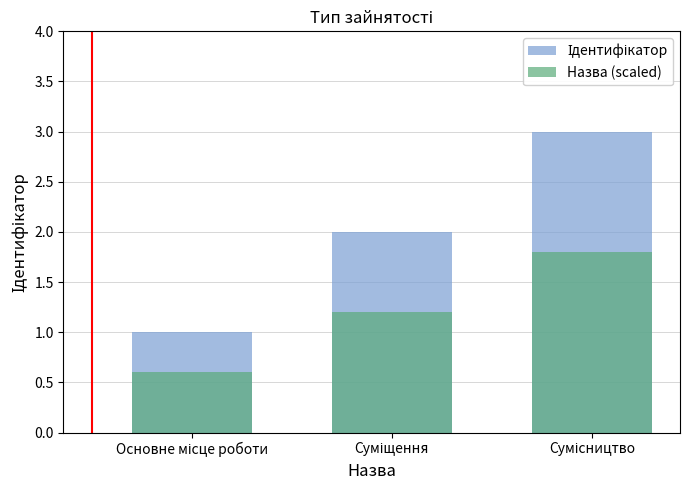

Between Основне місце роботи and Суміщення, which series saw the biggest shift?

Ідентифікатор